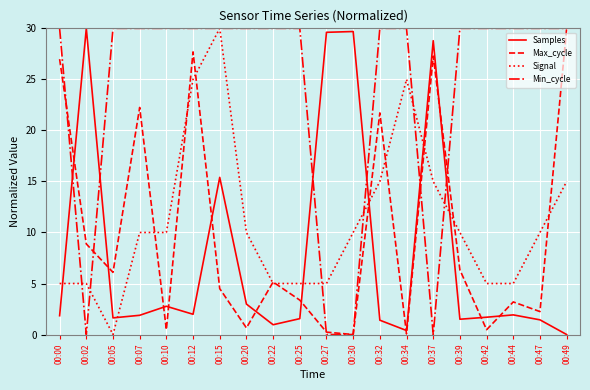

True or false: Samples has a value of 1.8 at 00:00.

True